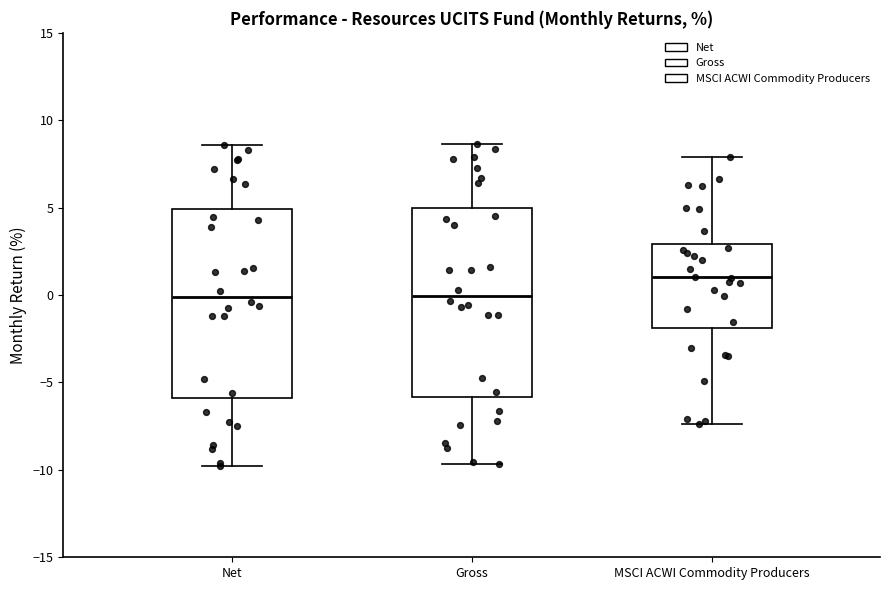

Where does the median line of the box for Gross sit on the y-axis? The values are not printed on the chart, so give them approximately, as read against the axis.

0.0